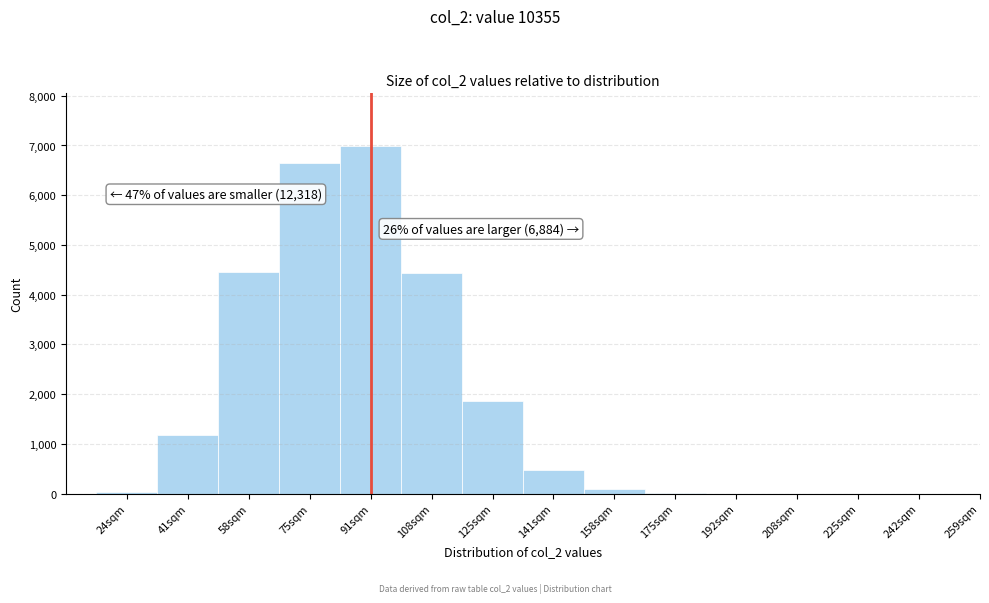

Which label corresponds to the largest value in the chart?

91sqm